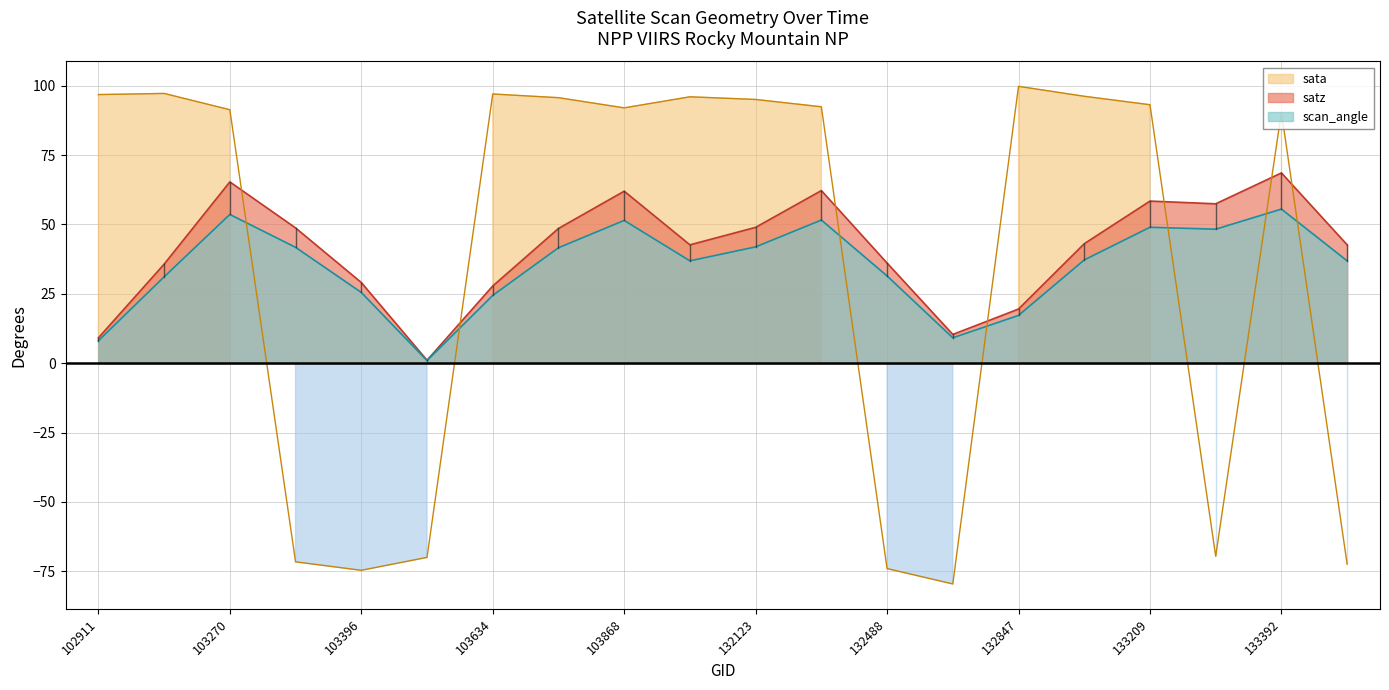

Which series has the widest spread of values?

sata